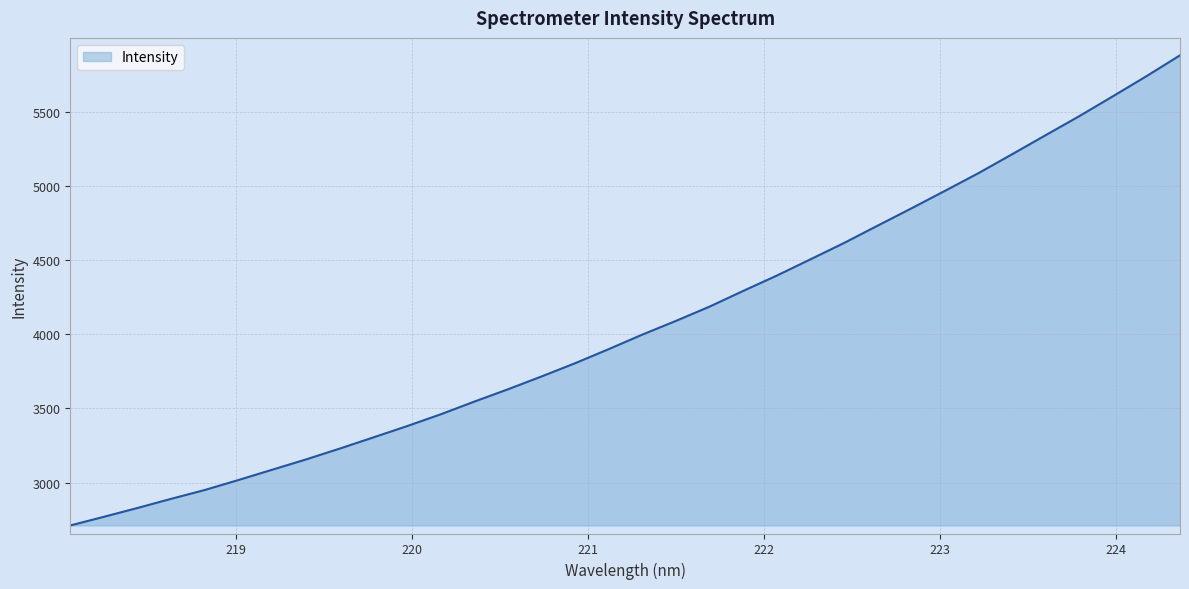

What is the difference between the maximum and minimum values?

3171.3